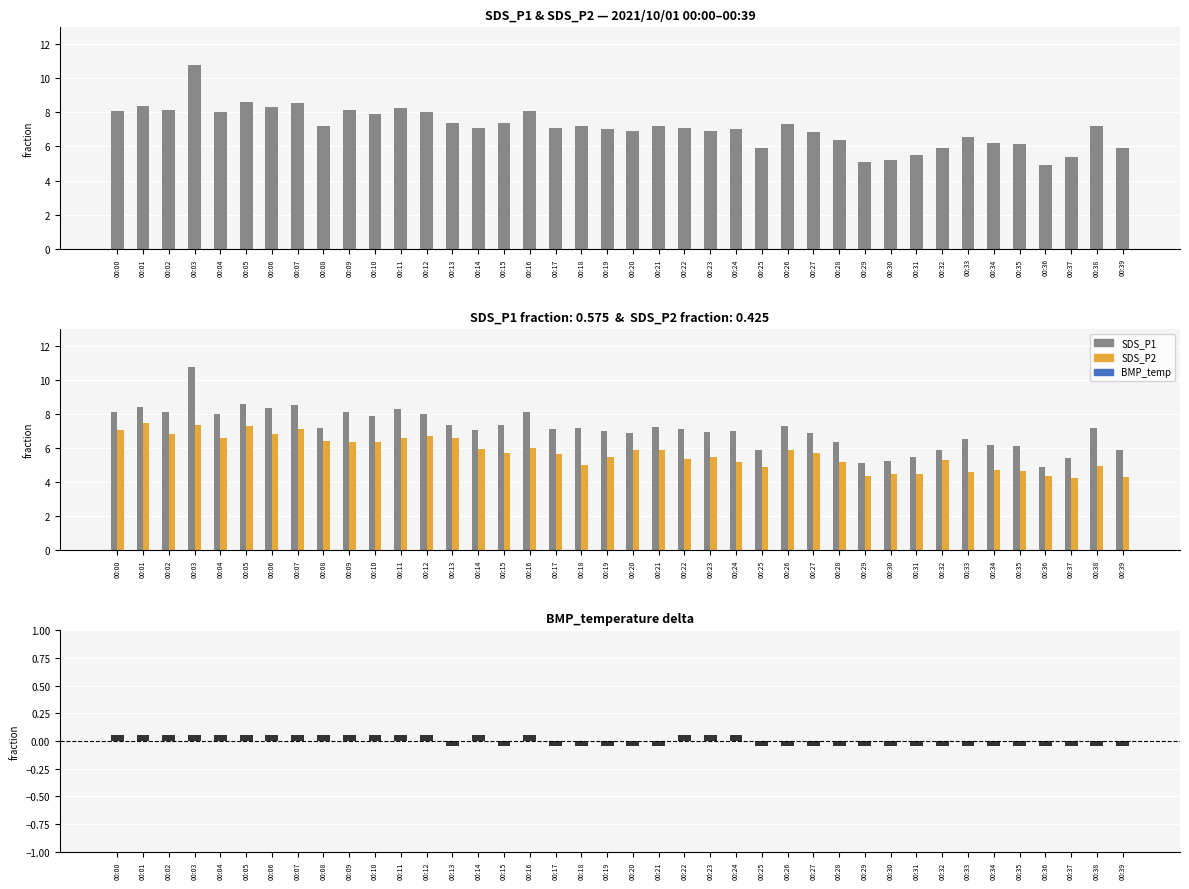

At which label does BMP_temp_delta reach its minimum?

00:13